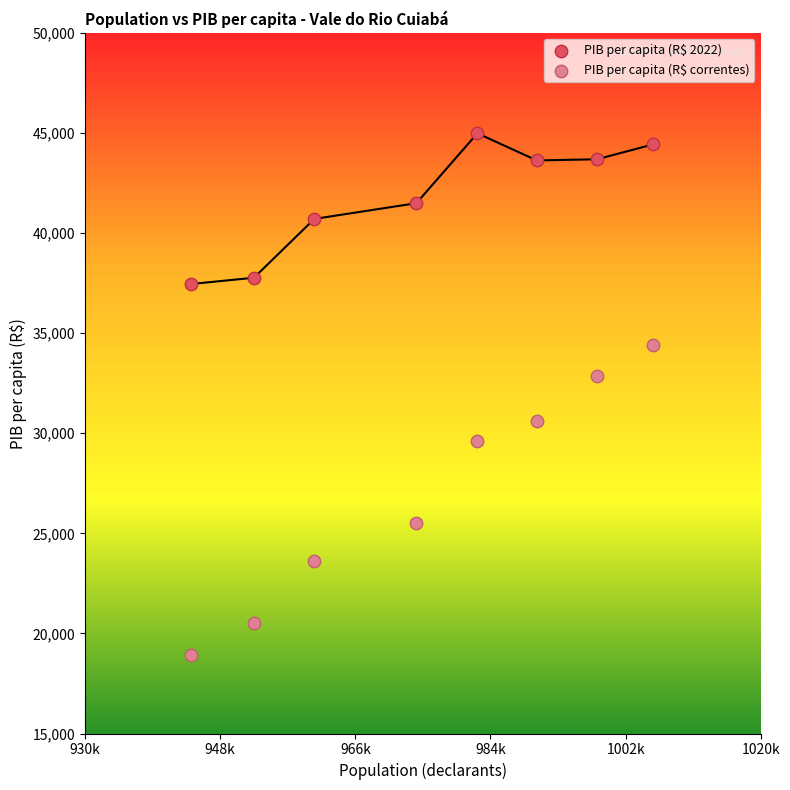

In the PIB per capita (R$ correntes) series, what Y value is closest to 26674?

25532.3